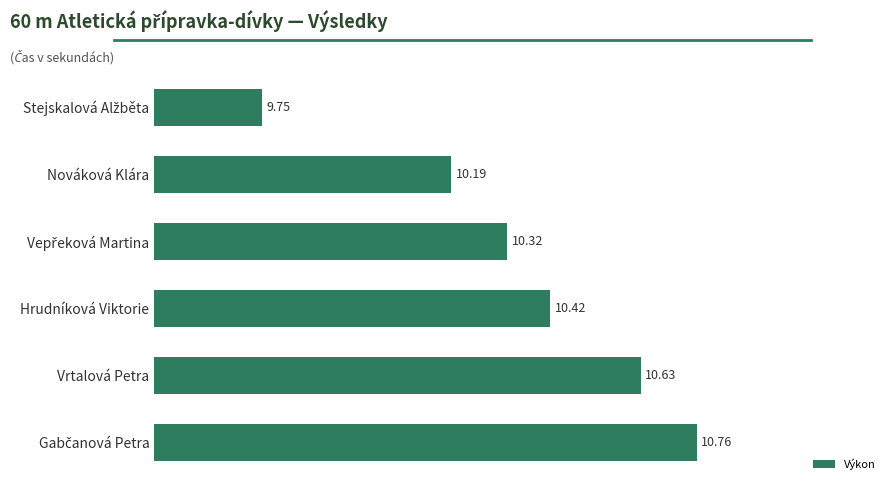

What is the maximum value shown in the chart?

10.8